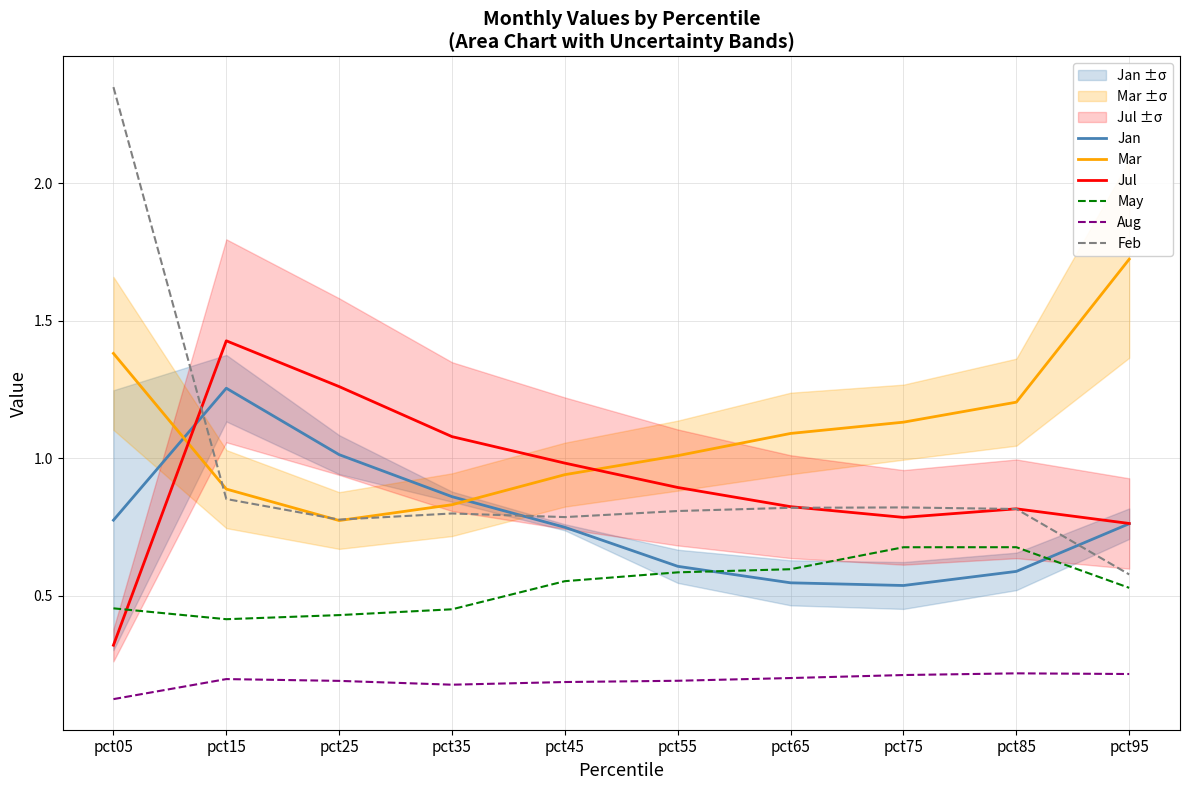

What are all the series names shown in the legend?

Jan, Mar, Jul, May, Aug, Feb